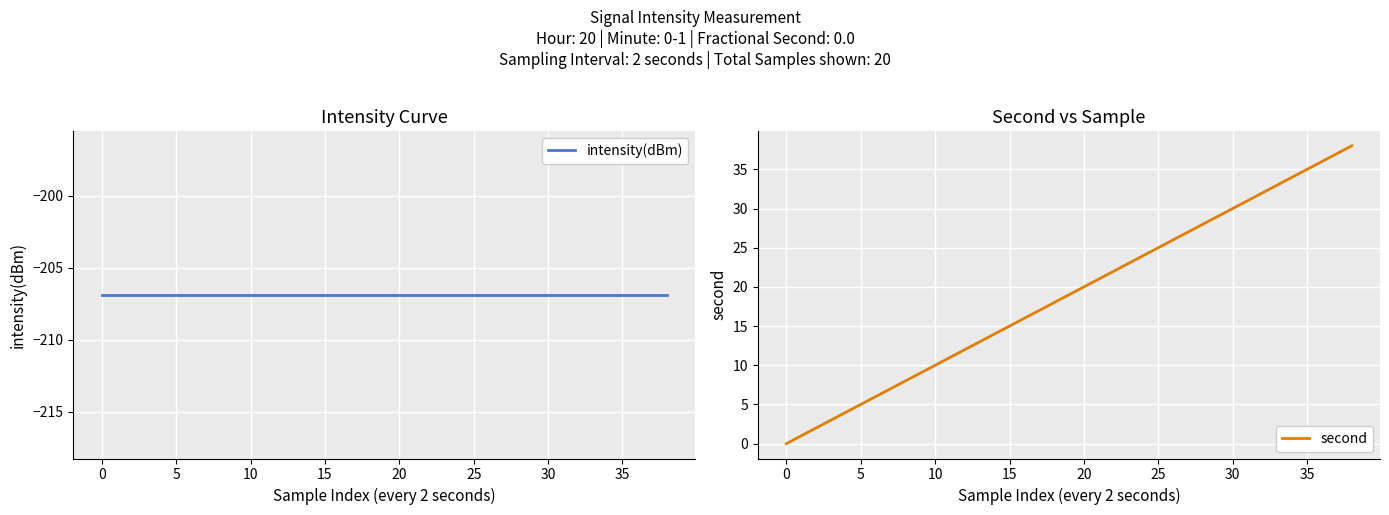

Which series has the largest total across all categories?

second